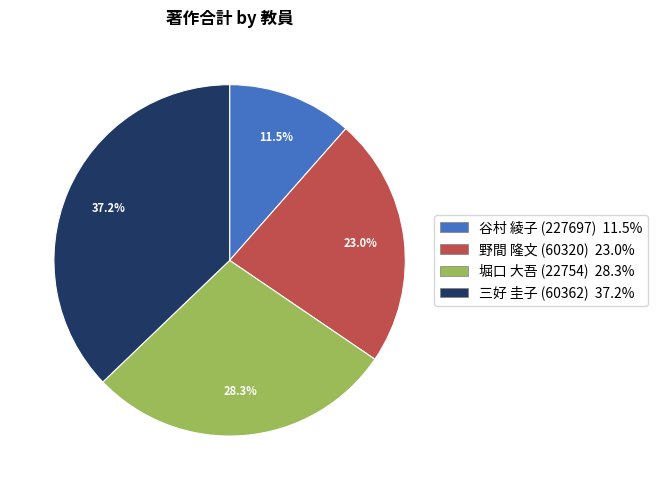

True or false: 堀口 大吾 (22754) accounts for 40% of the total.

False